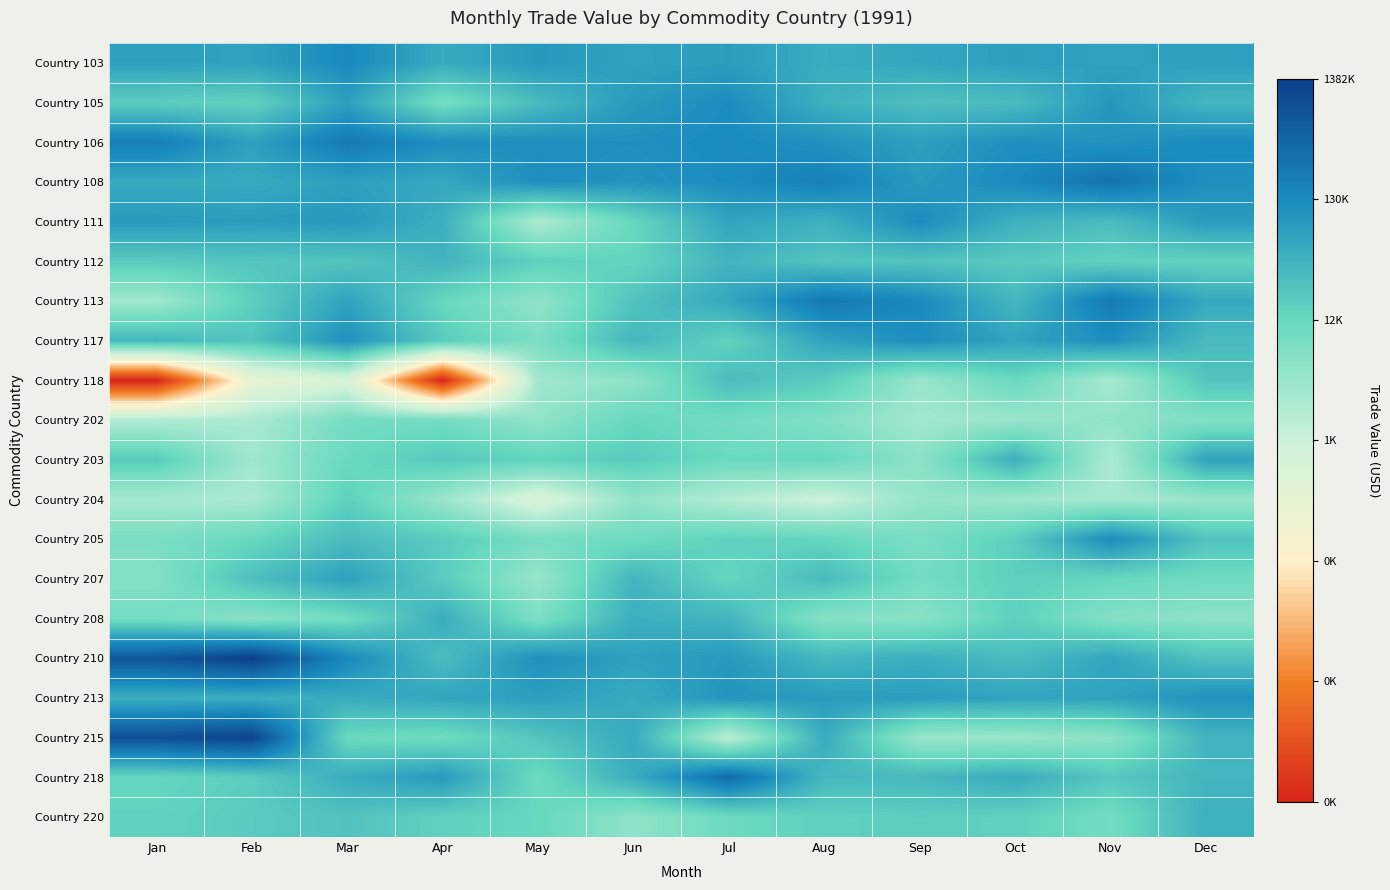

Reading left to right, extract all data points from this chart.

Country 103: Jan=11.1	Feb=11.1	Mar=11.8	Apr=10.8	May=11.4	Jun=11.1	Jul=11.2	Aug=10.8	Sep=10.9	Oct=11.2	Nov=11.1	Dec=11.1
Country 105: Jan=9.8	Feb=9.6	Mar=11.2	Apr=9.0	May=10.3	Jun=11.3	Jul=11.7	Aug=10.6	Sep=10.2	Oct=10.3	Nov=11.4	Dec=10.4
Country 106: Jan=12.2	Feb=11.1	Mar=12.3	Apr=11.7	May=11.6	Jun=11.6	Jul=11.8	Aug=11.6	Sep=11.2	Oct=11.6	Nov=11.5	Dec=11.8
Country 108: Jan=10.8	Feb=10.8	Mar=11.1	Apr=10.9	May=11.7	Jun=11.5	Jul=11.7	Aug=12.1	Sep=11.3	Oct=11.8	Nov=12.5	Dec=11.6
Country 111: Jan=11.3	Feb=11.2	Mar=11.4	Apr=10.7	May=7.8	Jun=9.4	Jul=11.0	Aug=10.6	Sep=11.8	Oct=10.6	Nov=10.3	Dec=11.3
Country 112: Jan=9.8	Feb=10.0	Mar=10.0	Apr=10.5	May=9.6	Jun=9.5	Jul=10.5	Aug=10.0	Sep=10.0	Oct=9.9	Nov=9.6	Dec=9.6
Country 113: Jan=8.1	Feb=9.7	Mar=11.1	Apr=9.4	May=8.4	Jun=10.1	Jul=10.9	Aug=12.4	Sep=11.8	Oct=10.4	Nov=12.3	Dec=10.9
Country 117: Jan=10.5	Feb=10.0	Mar=11.6	Apr=9.8	May=8.9	Jun=10.4	Jul=9.6	Aug=11.0	Sep=11.7	Oct=11.0	Nov=11.7	Dec=10.3
Country 118: Jan=0.0	Feb=5.7	Mar=6.6	Apr=0.0	May=8.1	Jun=8.4	Jul=10.3	Aug=9.8	Sep=8.3	Oct=9.3	Nov=7.9	Dec=10.0
Country 202: Jan=7.7	Feb=7.8	Mar=9.0	Apr=9.1	May=8.4	Jun=9.4	Jul=9.1	Aug=8.8	Sep=8.0	Oct=8.2	Nov=8.5	Dec=8.8
Country 203: Jan=9.8	Feb=8.1	Mar=9.3	Apr=9.9	May=9.5	Jun=9.8	Jul=9.3	Aug=9.4	Sep=8.5	Oct=10.7	Nov=7.8	Dec=11.0
Country 204: Jan=8.0	Feb=7.8	Mar=9.6	Apr=8.2	May=6.4	Jun=8.4	Jul=7.6	Aug=7.0	Sep=8.4	Oct=8.2	Nov=7.9	Dec=8.3
Country 205: Jan=8.9	Feb=9.4	Mar=10.3	Apr=9.8	May=9.0	Jun=9.2	Jul=9.6	Aug=9.5	Sep=8.9	Oct=9.7	Nov=11.7	Dec=10.0
Country 207: Jan=8.7	Feb=10.2	Mar=11.1	Apr=9.8	May=8.3	Jun=10.5	Jul=9.4	Aug=10.3	Sep=9.1	Oct=9.7	Nov=9.4	Dec=9.2
Country 208: Jan=9.1	Feb=8.6	Mar=9.1	Apr=10.7	May=8.9	Jun=10.7	Jul=10.5	Aug=8.6	Sep=8.6	Oct=9.6	Nov=8.7	Dec=8.5
Country 210: Jan=13.4	Feb=14.1	Mar=11.8	Apr=10.2	May=11.6	Jun=11.1	Jul=11.3	Aug=10.4	Sep=10.7	Oct=10.3	Nov=11.0	Dec=10.1
Country 213: Jan=10.7	Feb=10.7	Mar=10.8	Apr=11.0	May=11.2	Jun=10.8	Jul=11.5	Aug=11.3	Sep=11.2	Oct=11.0	Nov=11.0	Dec=11.6
Country 215: Jan=13.6	Feb=14.0	Mar=9.3	Apr=9.2	May=10.0	Jun=10.8	Jul=7.4	Aug=10.8	Sep=8.3	Oct=8.2	Nov=8.5	Dec=10.5
Country 218: Jan=9.4	Feb=9.8	Mar=10.8	Apr=11.3	May=9.2	Jun=10.7	Jul=12.8	Aug=10.4	Sep=10.4	Oct=10.8	Nov=9.9	Dec=10.5
Country 220: Jan=9.6	Feb=9.8	Mar=10.1	Apr=9.6	May=9.4	Jun=8.5	Jul=9.3	Aug=9.6	Sep=9.7	Oct=9.6	Nov=9.1	Dec=10.6